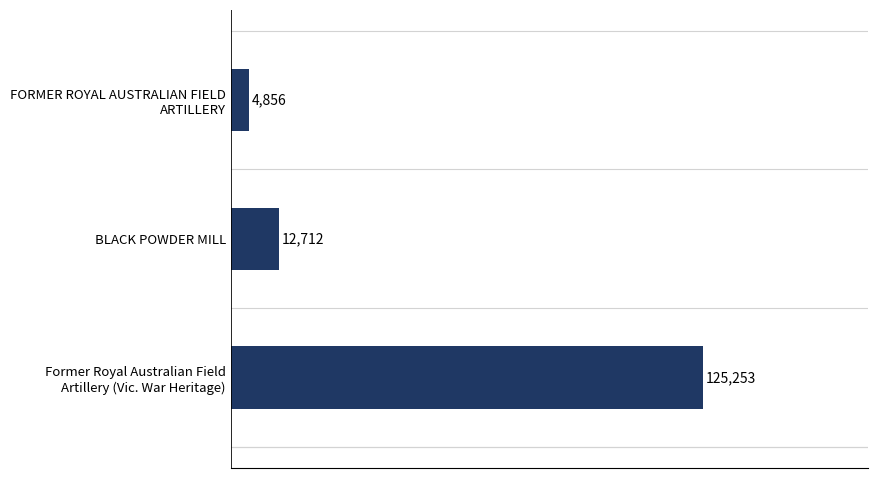

Rank the categories by value from lowest to highest.

FORMER ROYAL AUSTRALIAN FIELD
ARTILLERY, BLACK POWDER MILL, Former Royal Australian Field
Artillery (Vic. War Heritage)